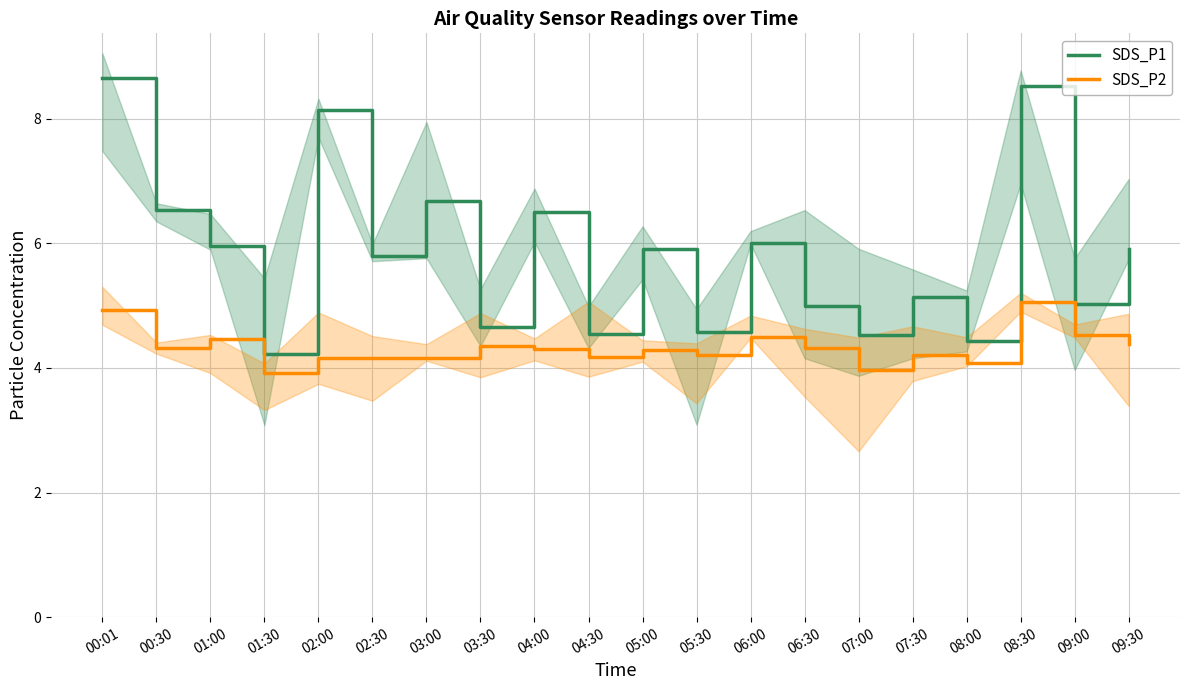

At which label does SDS_P2 first exceed 4?

00:01